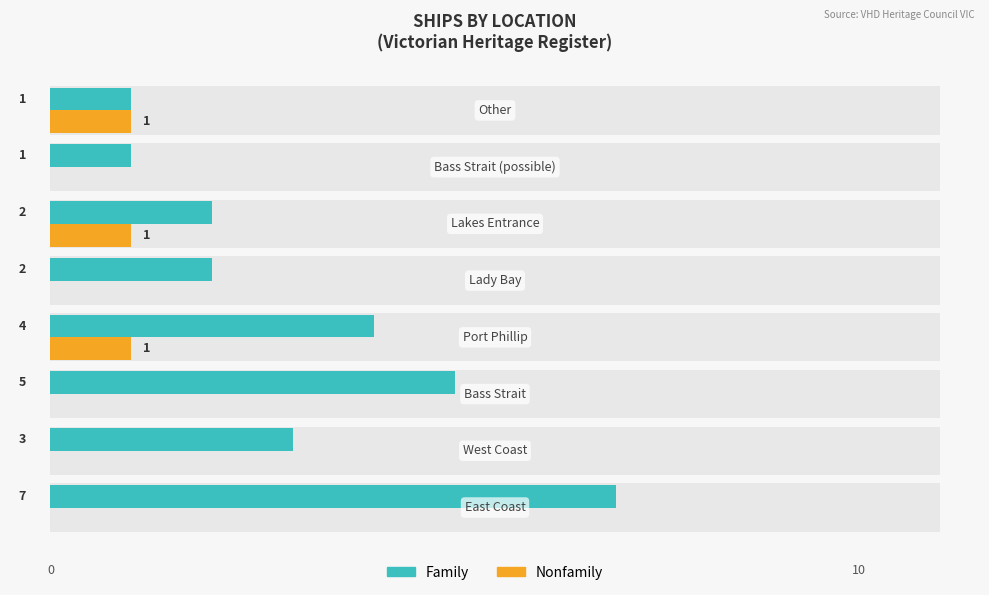

What is the highest value of the Family series?

7